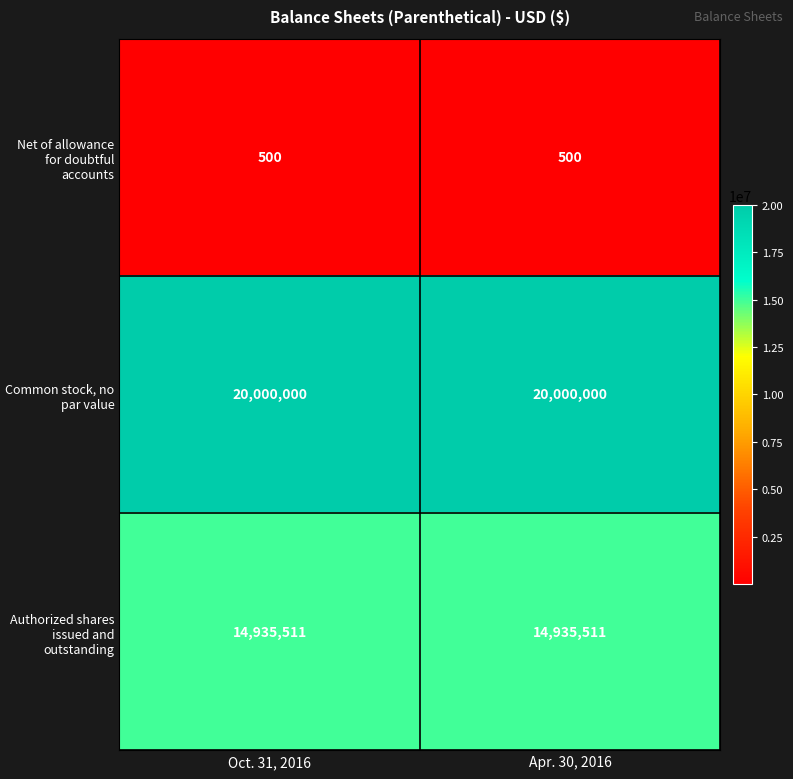

What is the approximate value of Authorized shares issued and outstanding at Oct. 31, 2016?

14935511